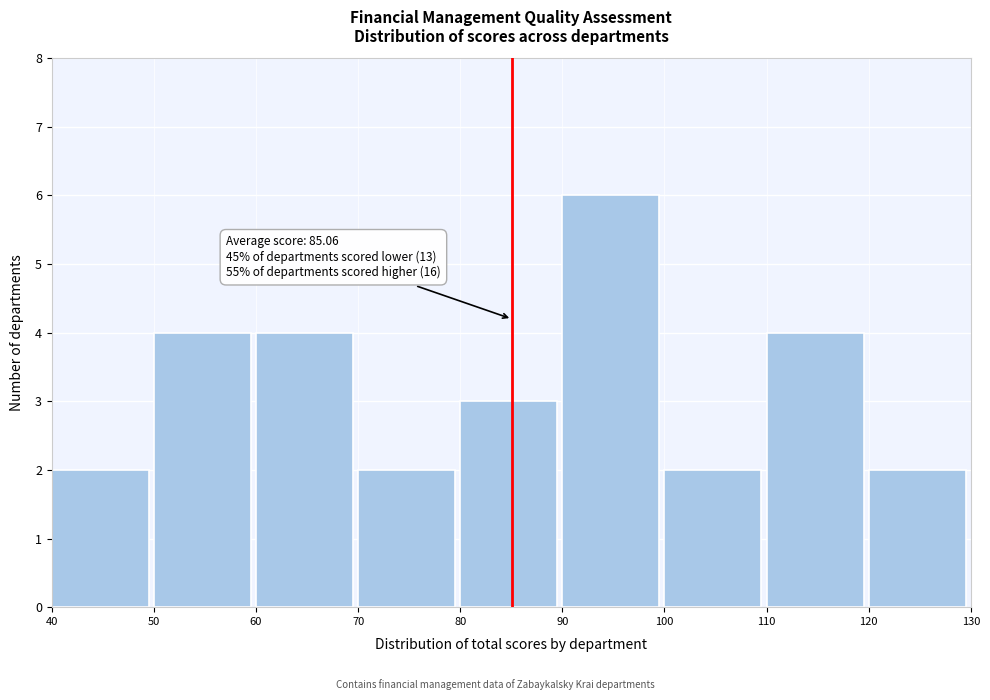

Which range on the x-axis has the tallest bar?

90 to 100